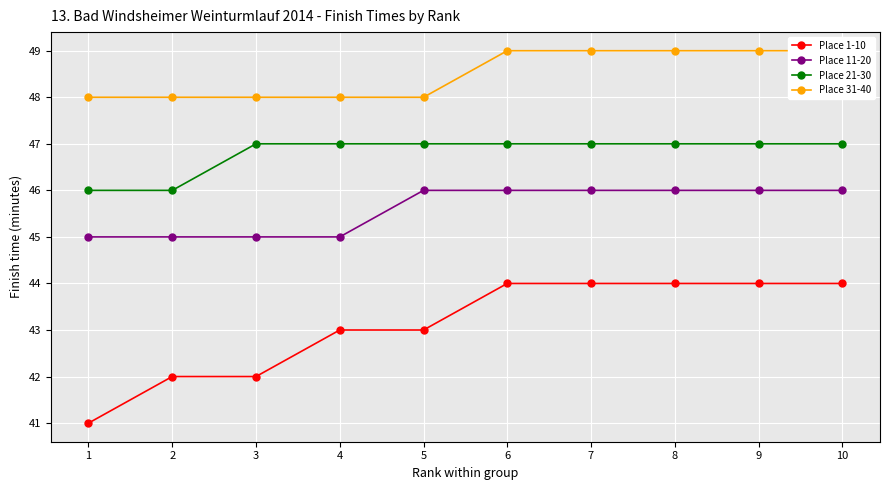

Reading left to right, list all the values displayed in this chart.

Place 1-10: 41	42	42	43	43	44	44	44	44	44
Place 11-20: 45	45	45	45	46	46	46	46	46	46
Place 21-30: 46	46	47	47	47	47	47	47	47	47
Place 31-40: 48	48	48	48	48	49	49	49	49	49